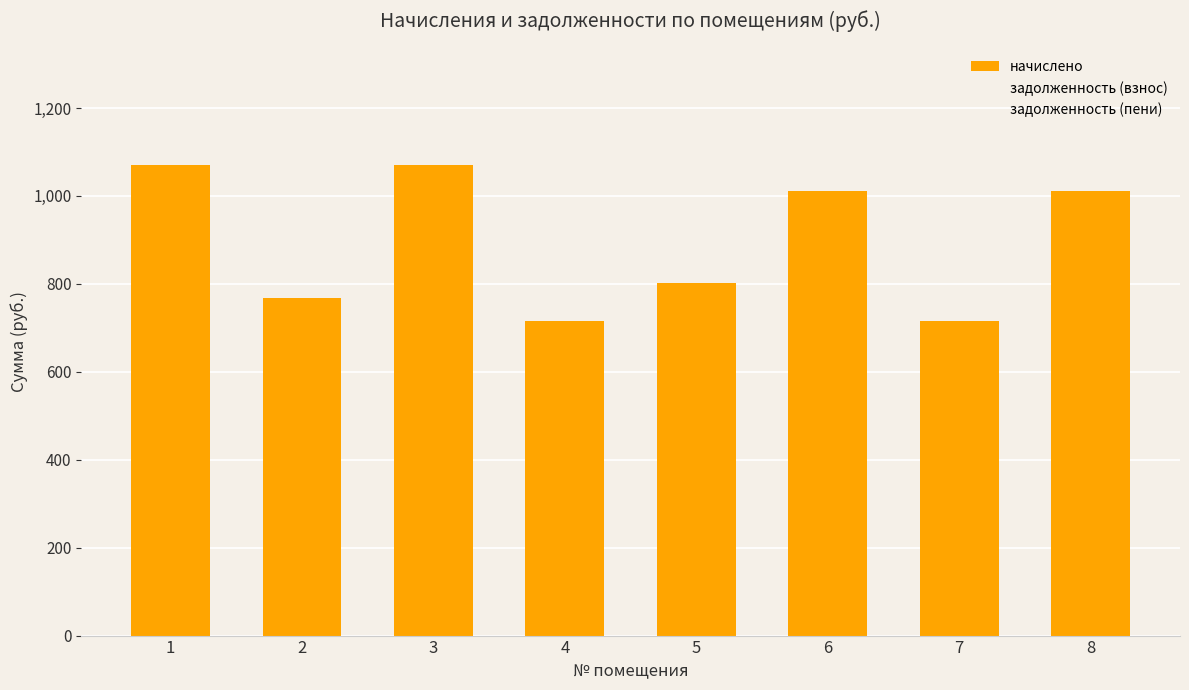

Count the number of data series in this chart.

1